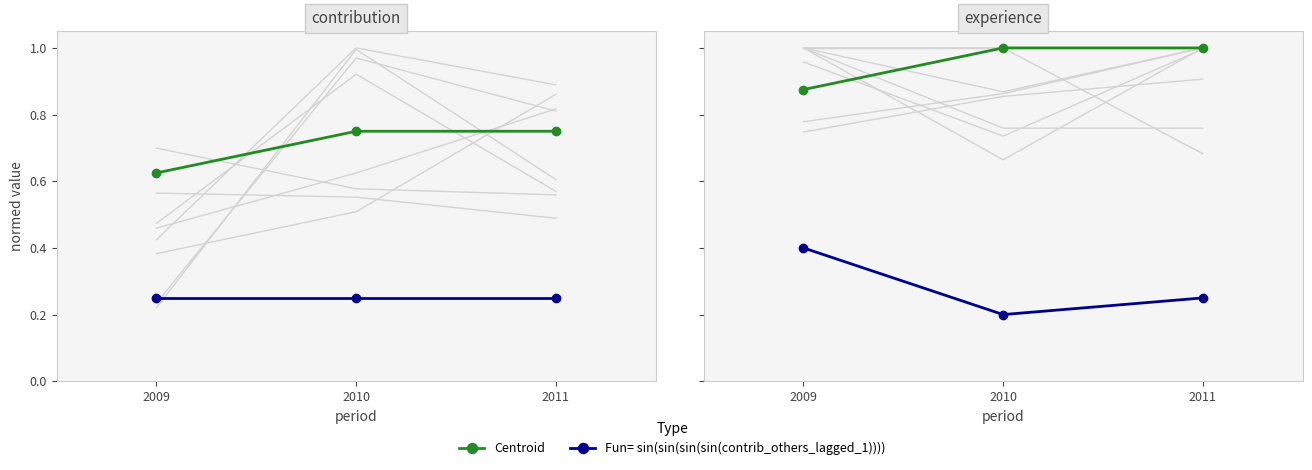

Which has a higher value, 2010 or 2011?

2010